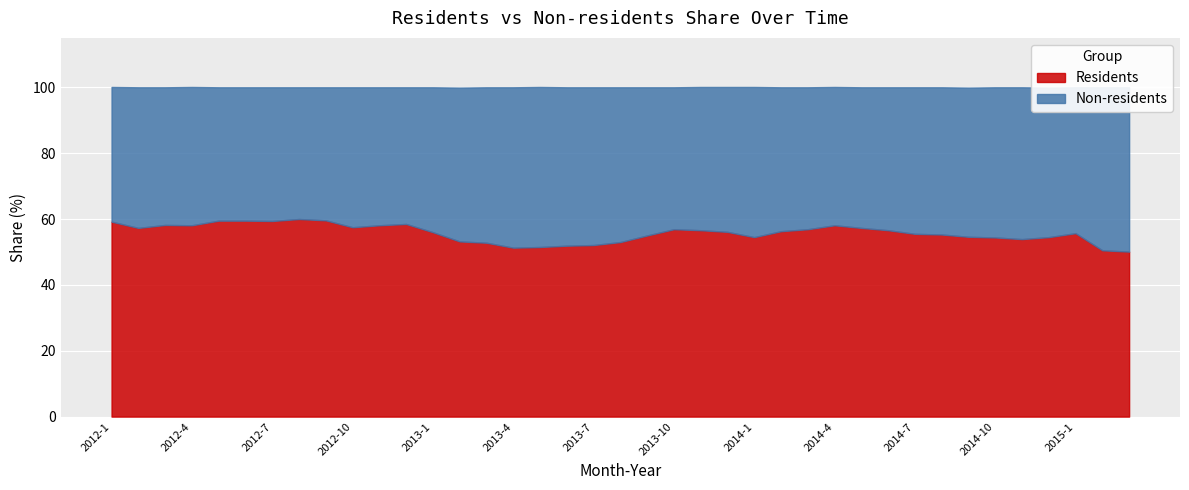

Reading left to right, list all the values displayed in this chart.

Residents: 59.2	57.3	58.2	58.1	59.5	59.5	59.4	60.0	59.6	57.5	58.1	58.5	56.0	53.2	52.8	51.3	51.5	51.9	52.1	53.0	55.0	56.9	56.6	56.1	54.5	56.3	56.9	58.1	57.3	56.6	55.5	55.3	54.6	54.4	53.9	54.5	55.7	50.5	50.1
Non-residents: 40.9	42.7	41.8	42.0	40.5	40.5	40.6	40.0	40.4	42.5	41.9	41.5	44.0	46.7	47.2	48.7	48.6	48.1	47.9	47.0	45.0	43.1	43.5	44.0	45.6	43.7	43.1	42.0	42.7	43.4	44.5	44.7	45.3	45.6	46.1	45.4	44.3	49.5	49.9